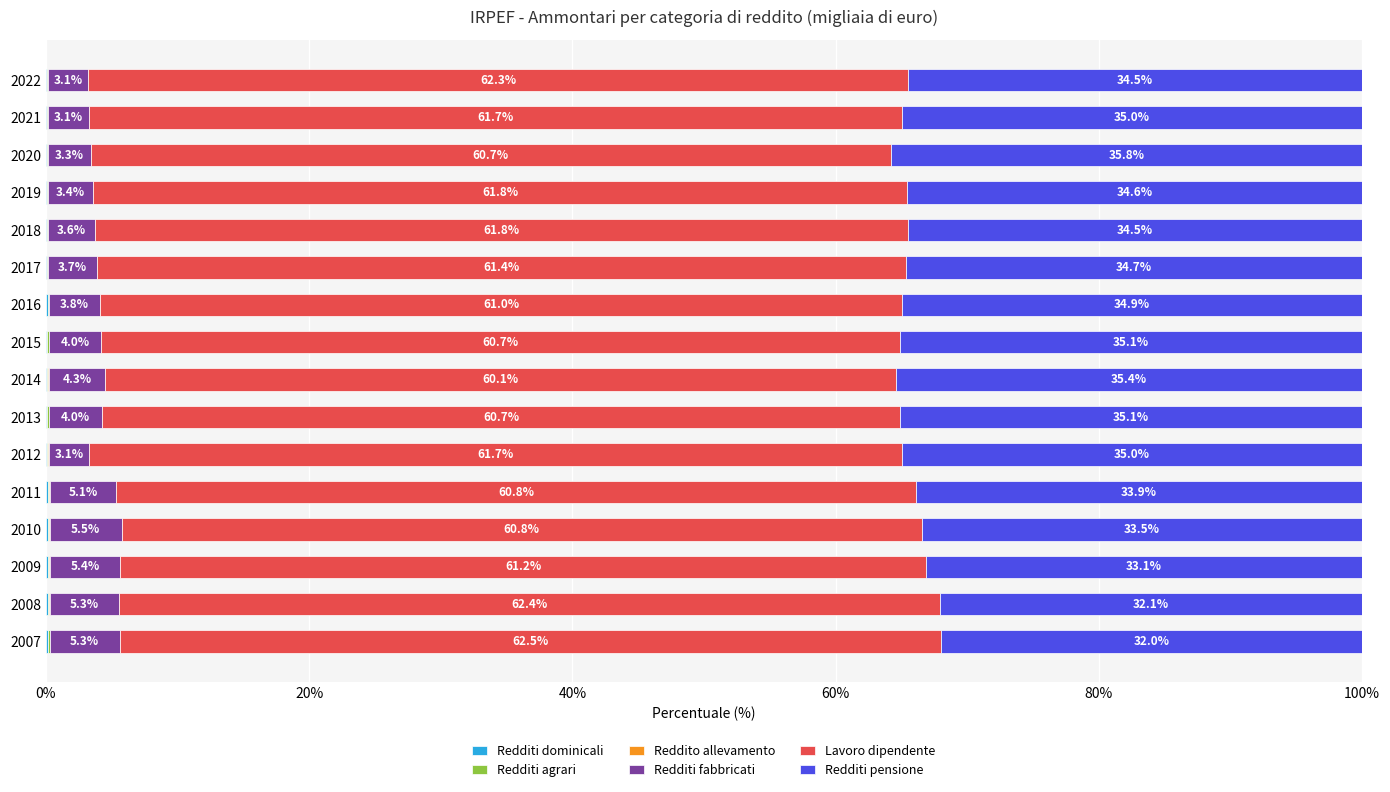

What is the total value across all series at 2020?

100.0